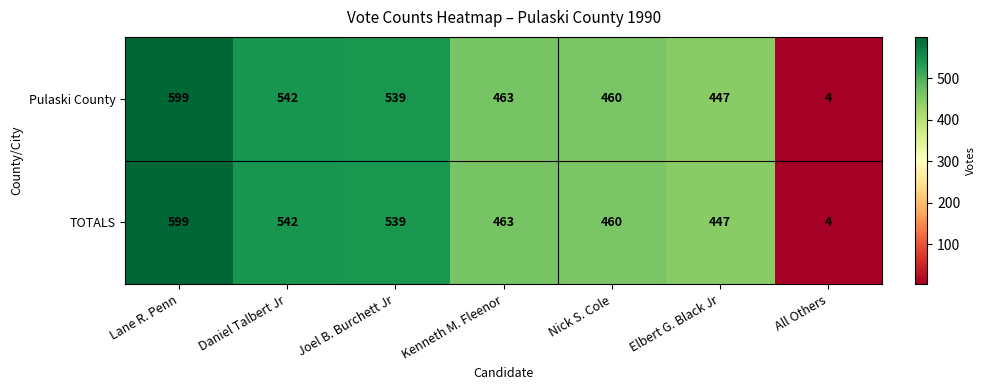

List the labels in order of Pulaski County value, largest first.

Lane R. Penn, Daniel Talbert Jr, Joel B. Burchett Jr, Kenneth M. Fleenor, Nick S. Cole, Elbert G. Black Jr, All Others